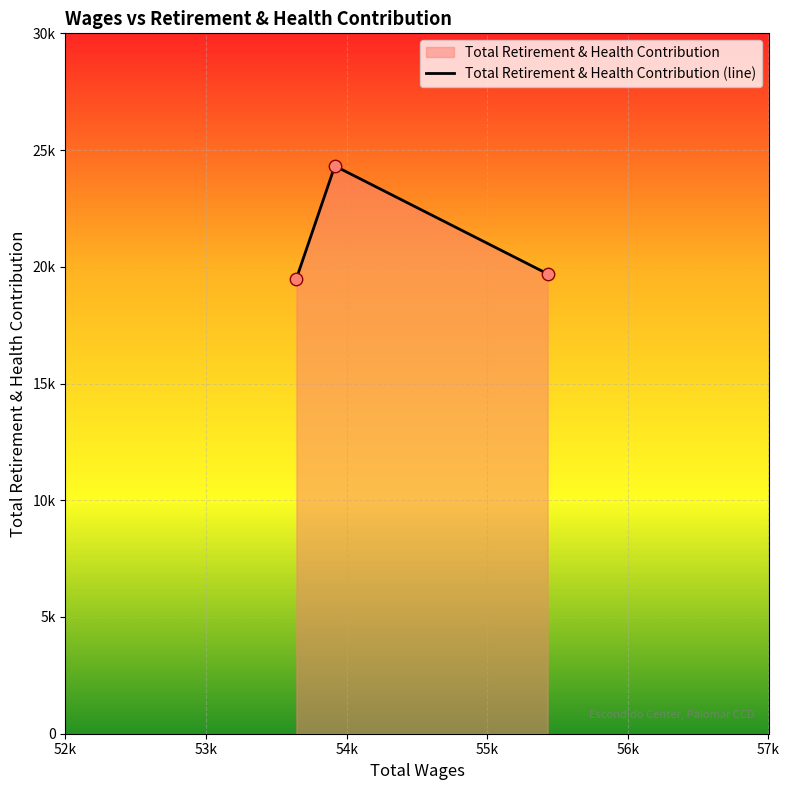

Between 53k and 54k, which is larger?

53k